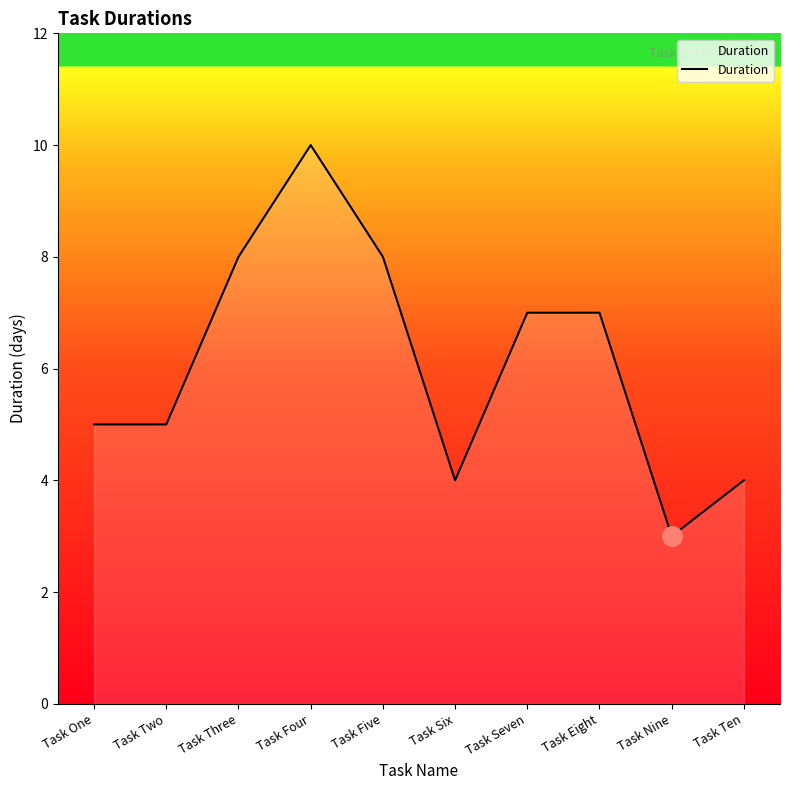

Reading left to right, list all the values displayed in this chart.

Task One=5	Task Two=5	Task Three=8	Task Four=10	Task Five=8	Task Six=4	Task Seven=7	Task Eight=7	Task Nine=3	Task Ten=4